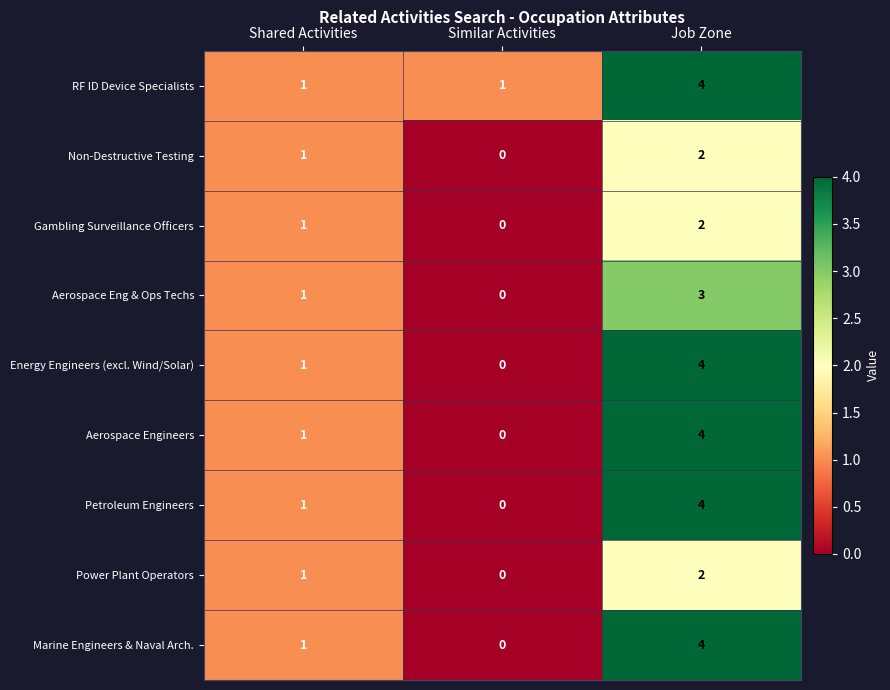

Where is Aerospace Eng & Ops Techs nearest to the value 1?

Shared Activities